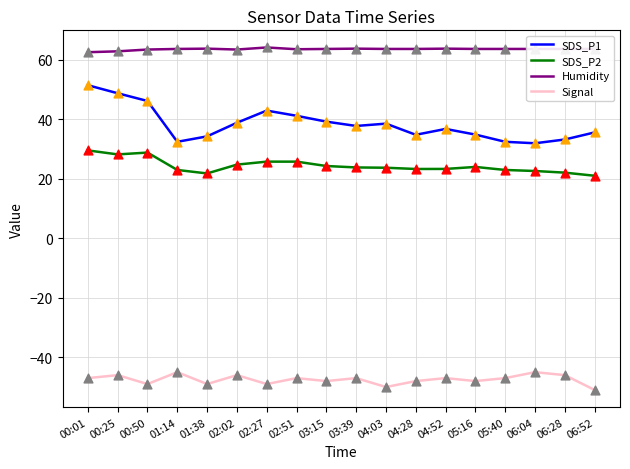

What is the total value across all series at 00:25?

93.9